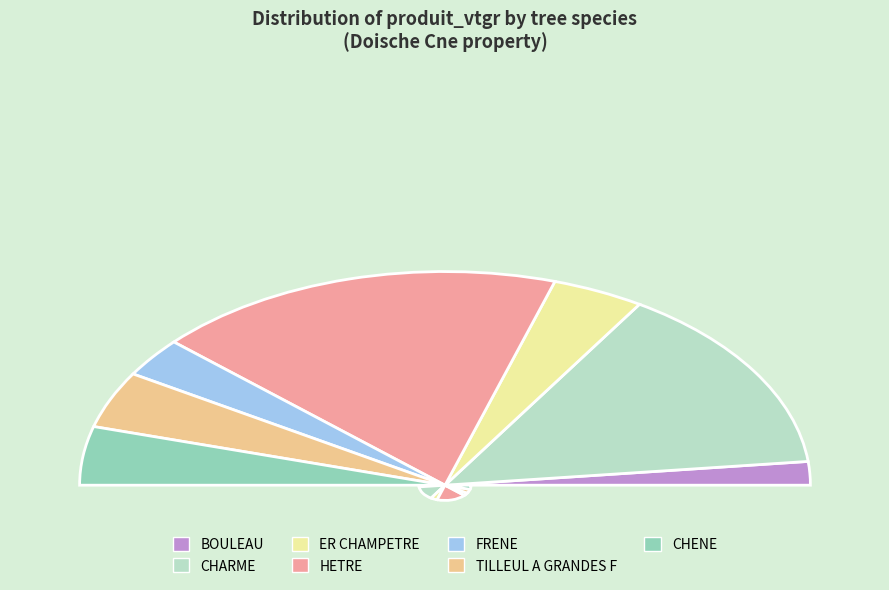

Count the number of slices in the pie.

7